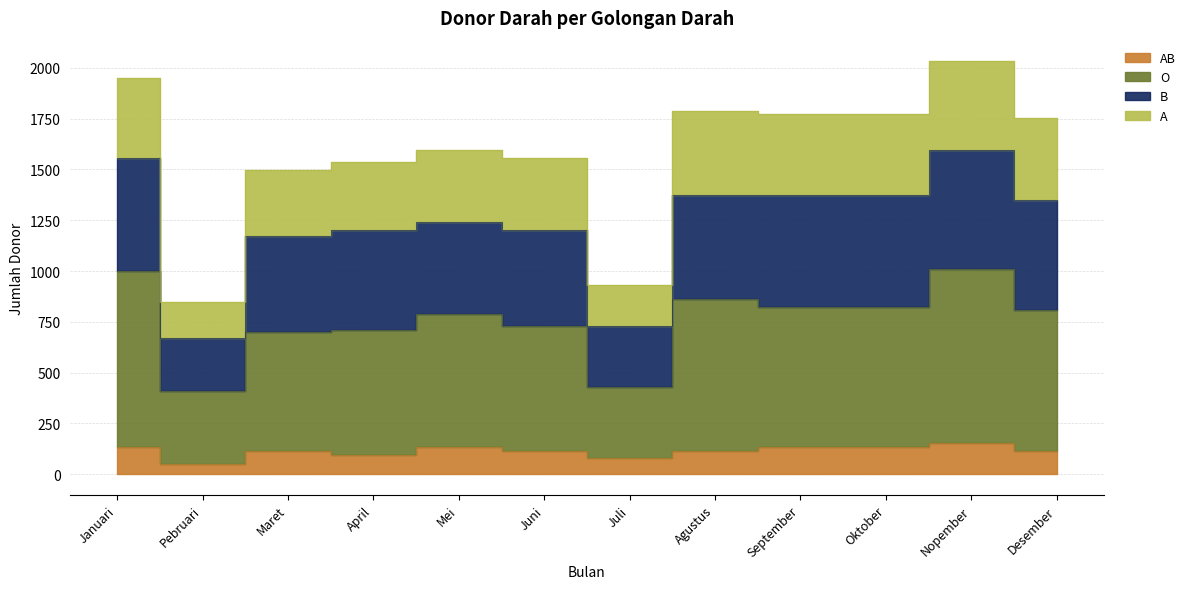

What is the value of the AB point at the 1st from the left?

135